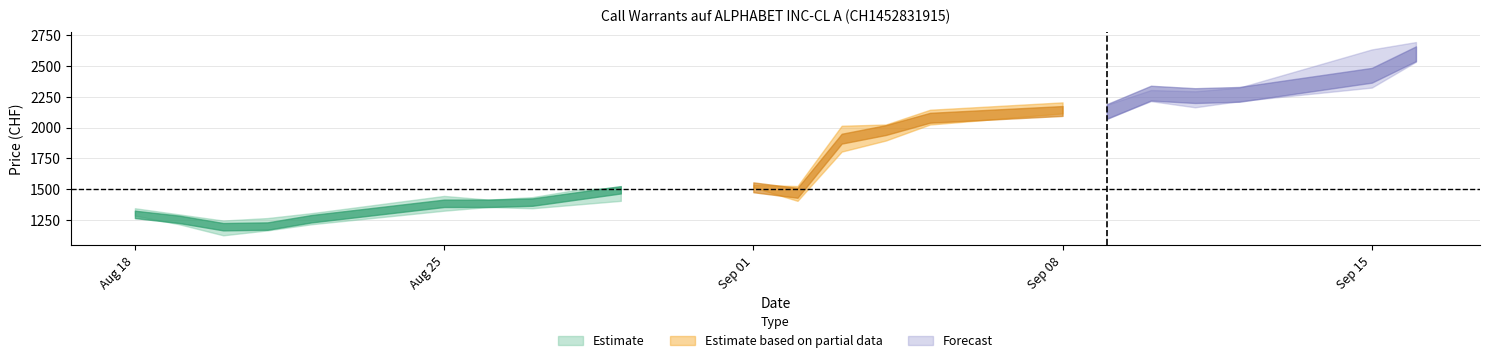

True or false: Close and Low intersect in this chart.

False